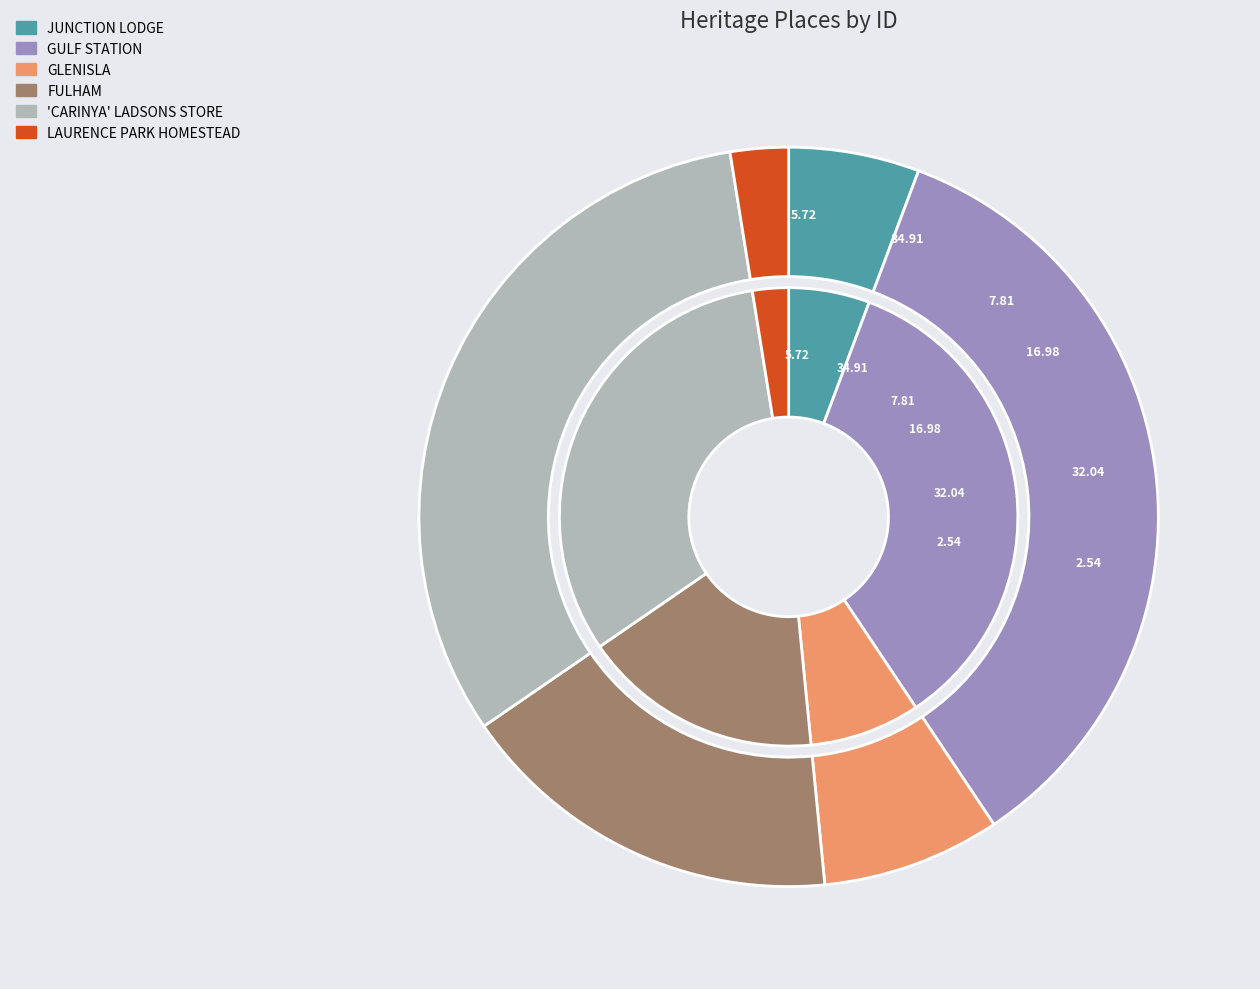

To the nearest percent, what is the difference between the JUNCTION LODGE and GLENISLA slice percentages?

2%